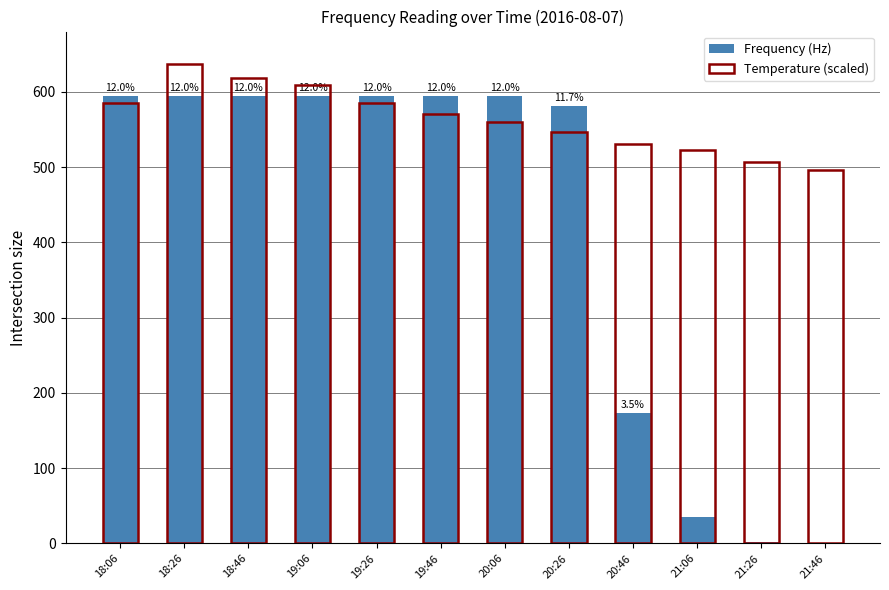

What is the difference between the Temperature (scaled) values at 20:06 and 18:46?

58500.0